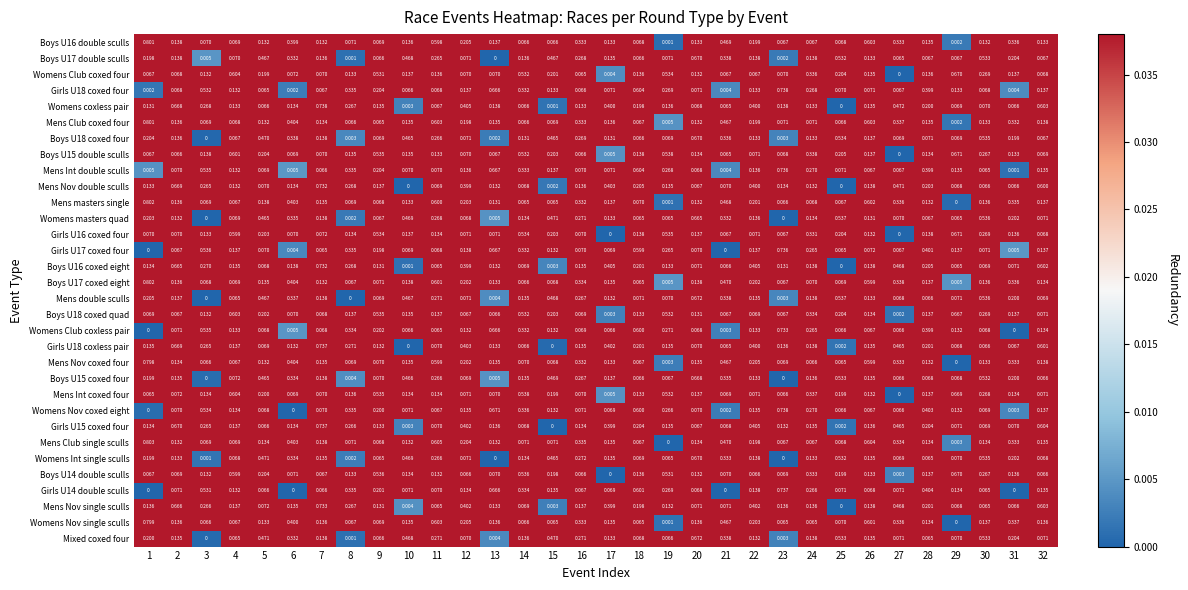

Which series has the largest range (max minus min)?

Mens Club single sculls